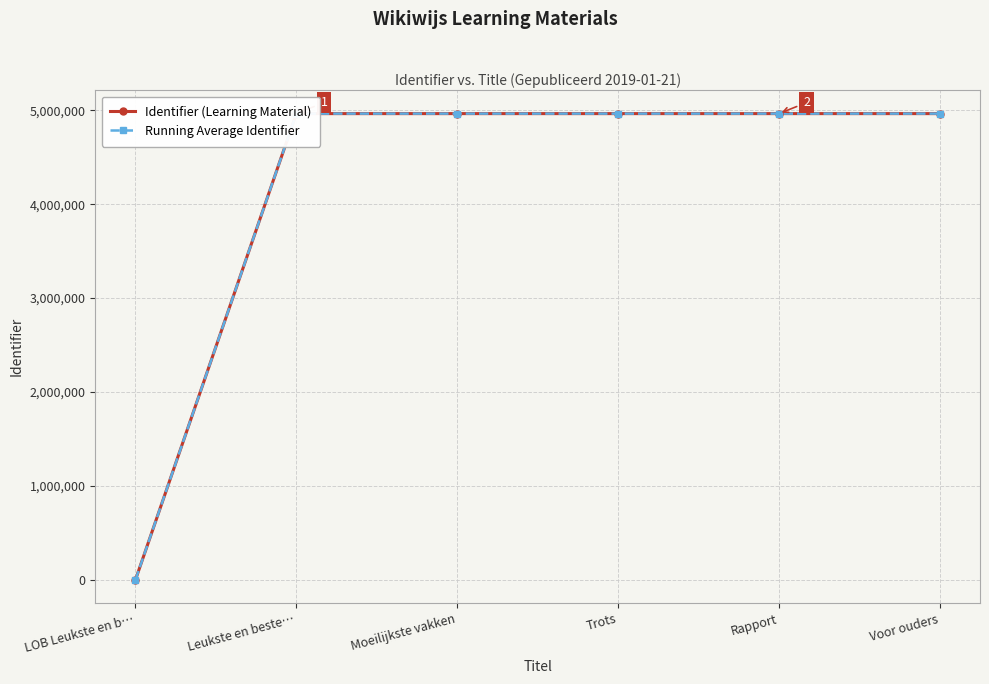

True or false: Running Average Identifier has more than 2 interior local peaks.

False